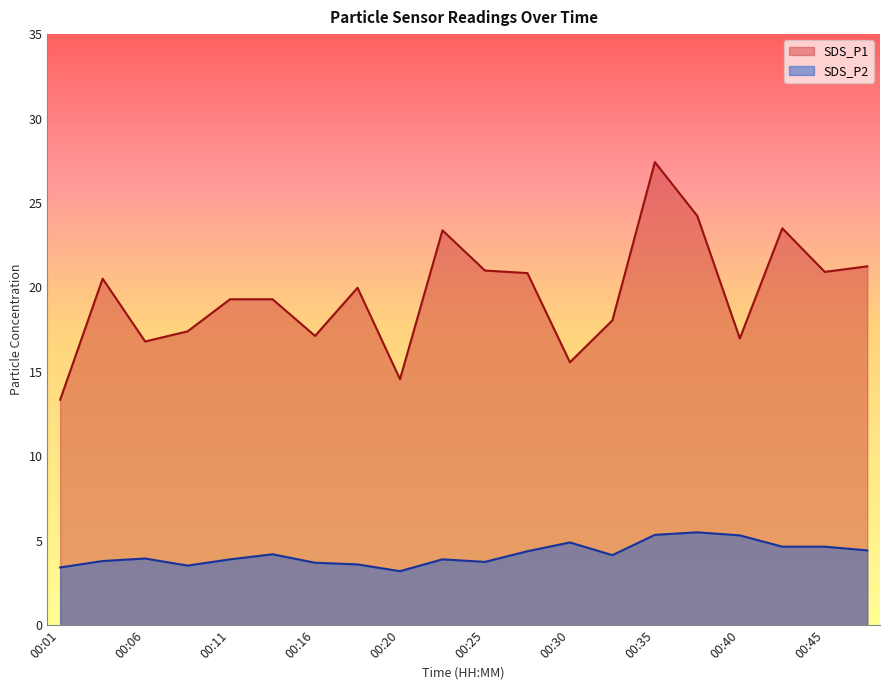

True or false: SDS_P1 has more than 2 interior local peaks.

True